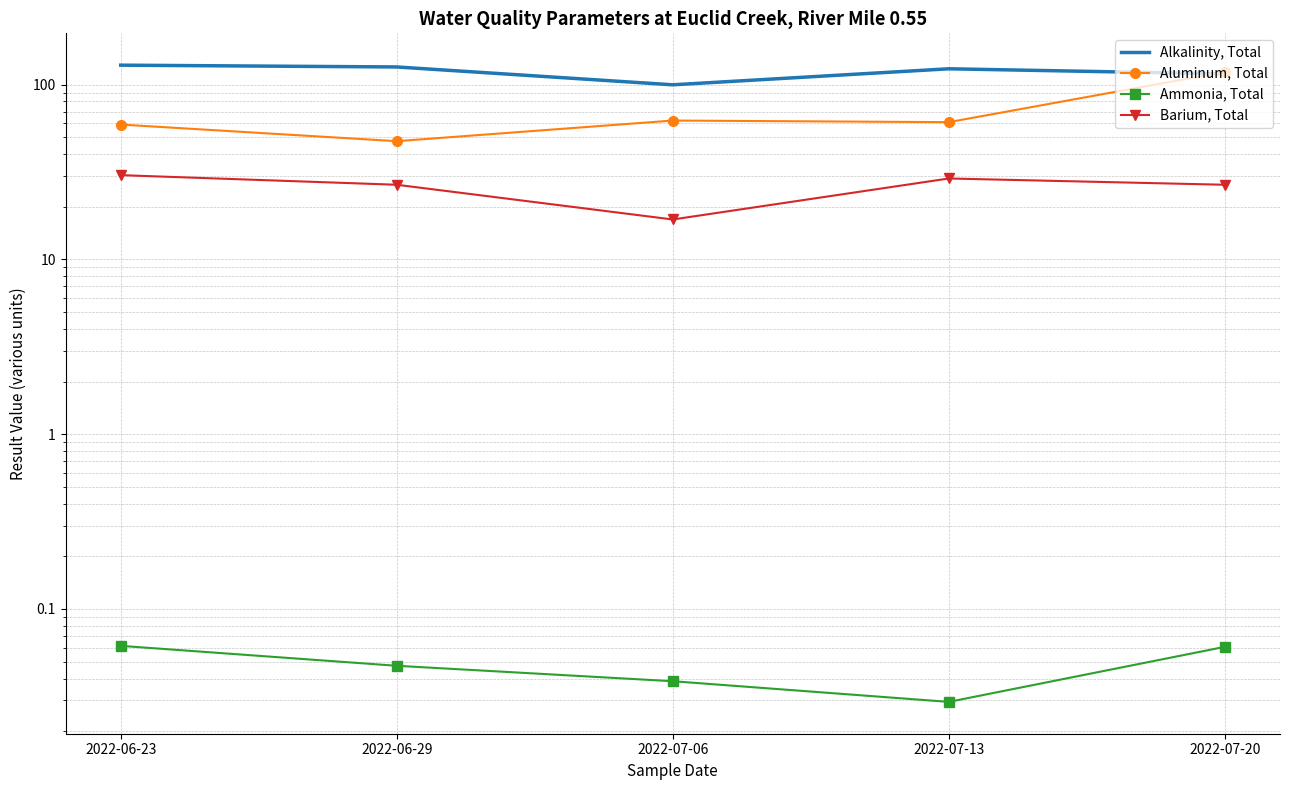

Rank the categories by Alkalinity, Total value from lowest to highest.

2022-07-06, 2022-07-20, 2022-07-13, 2022-06-29, 2022-06-23